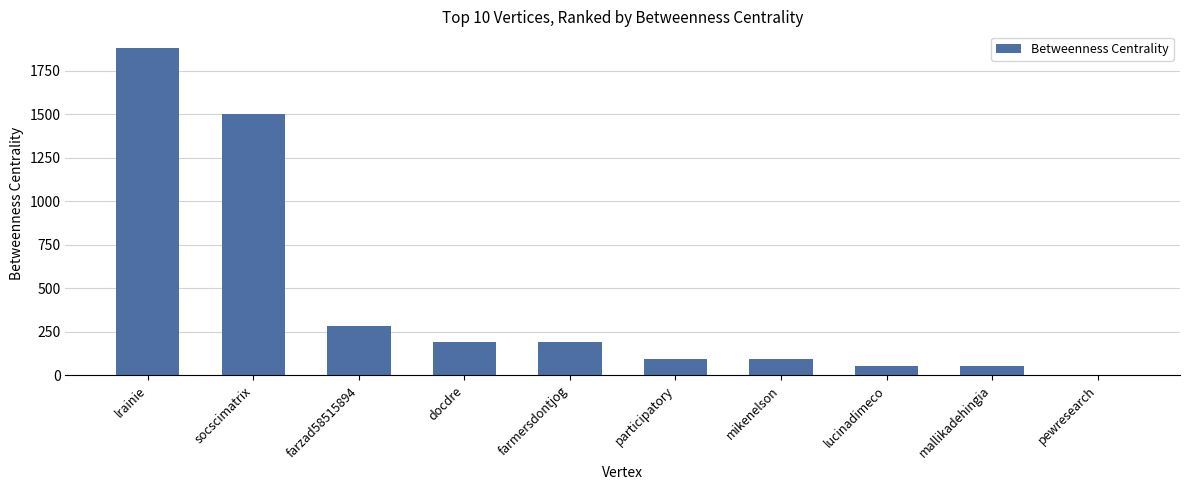

Is it true that the value at farmersdontjog is 250?

False